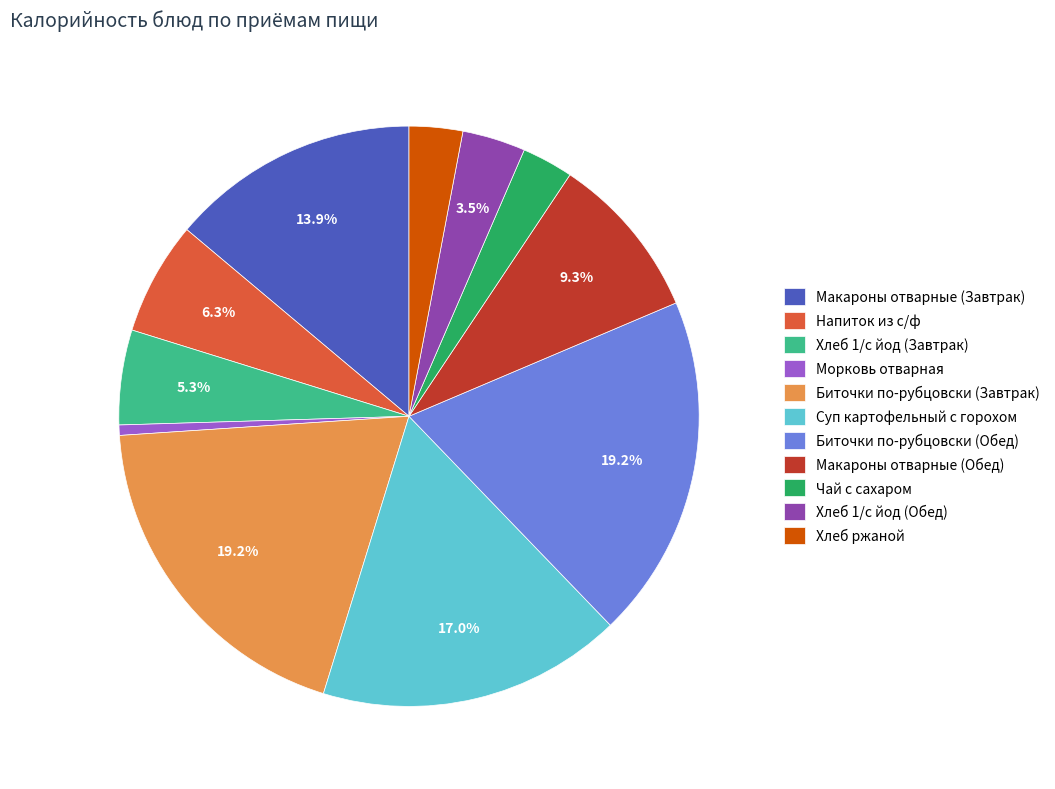

Combined, what portion of the pie is Макароны отварные (Обед) and Напиток из с/ф?

15.6%